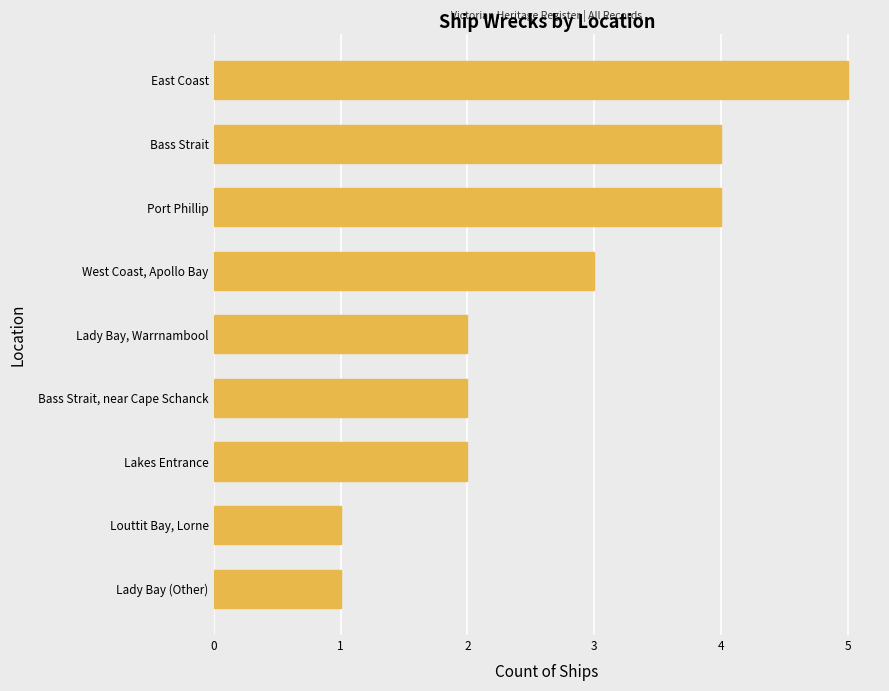

What is the difference between the maximum and minimum values?

4